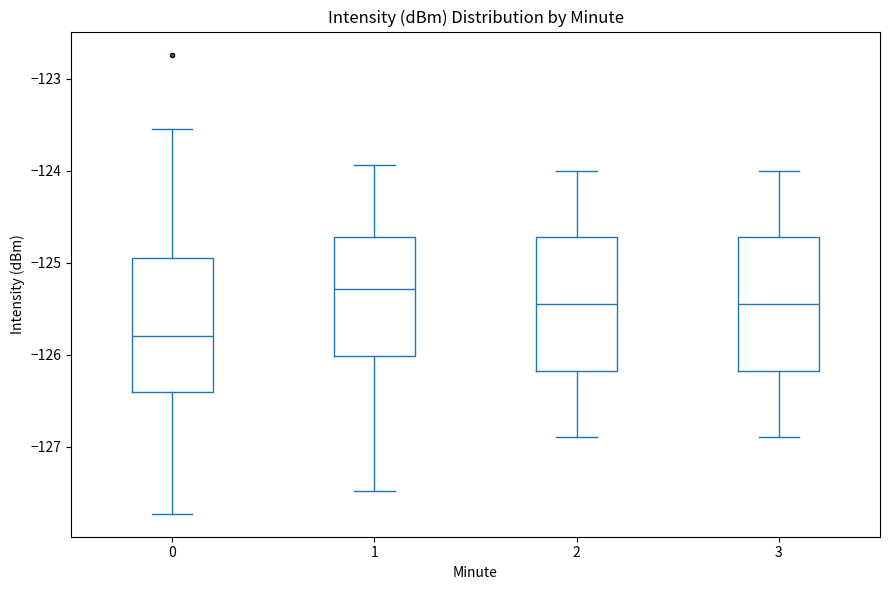

Reading left to right, transcribe this box plot: for each box, give where its median line is, the range the box spans, and where its two whiskers end, as read against the y-axis. The values are not printed on the chart, so give them approximately, as read against the axis.

0: median -125.8, box -126.4 to -124.9, whiskers -127.7 to -123.5
1: median -125.3, box -126.0 to -124.7, whiskers -127.5 to -123.9
2: median -125.4, box -126.2 to -124.7, whiskers -126.9 to -124.0
3: median -125.4, box -126.2 to -124.7, whiskers -126.9 to -124.0